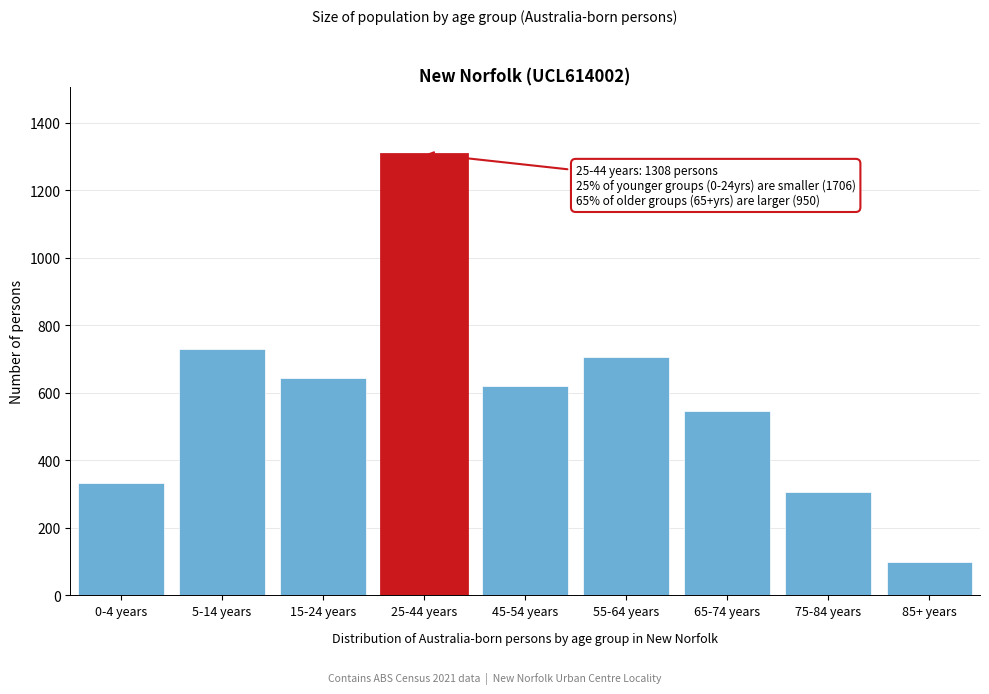

Reading left to right, what are all the values shown in this chart?

0-4 years=334	5-14 years=729	15-24 years=643	25-44 years=1308	45-54 years=621	55-64 years=706	65-74 years=545	75-84 years=306	85+ years=99